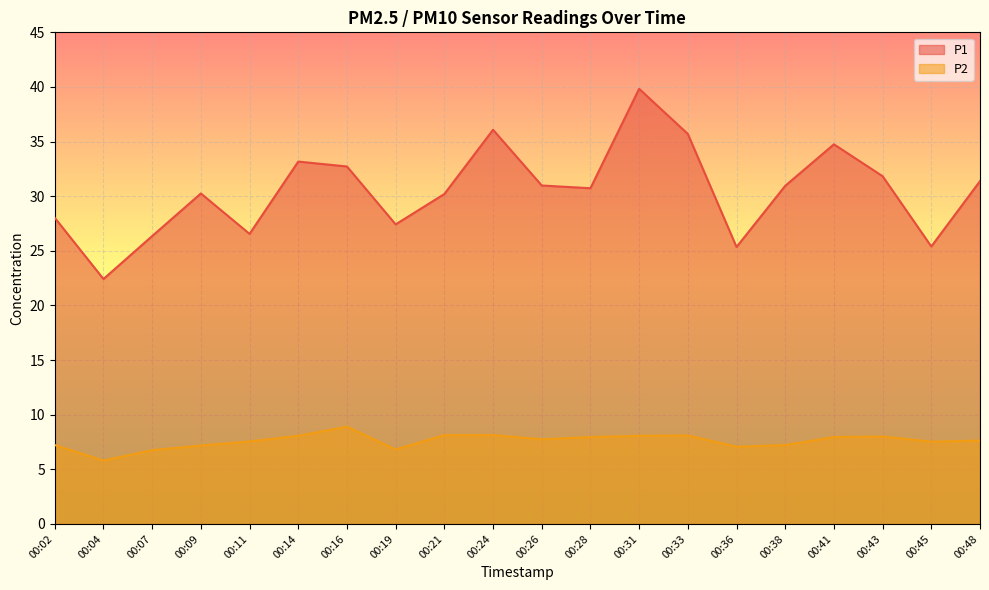

The P1 series shows 60.5 at 00:31. True or false?

False